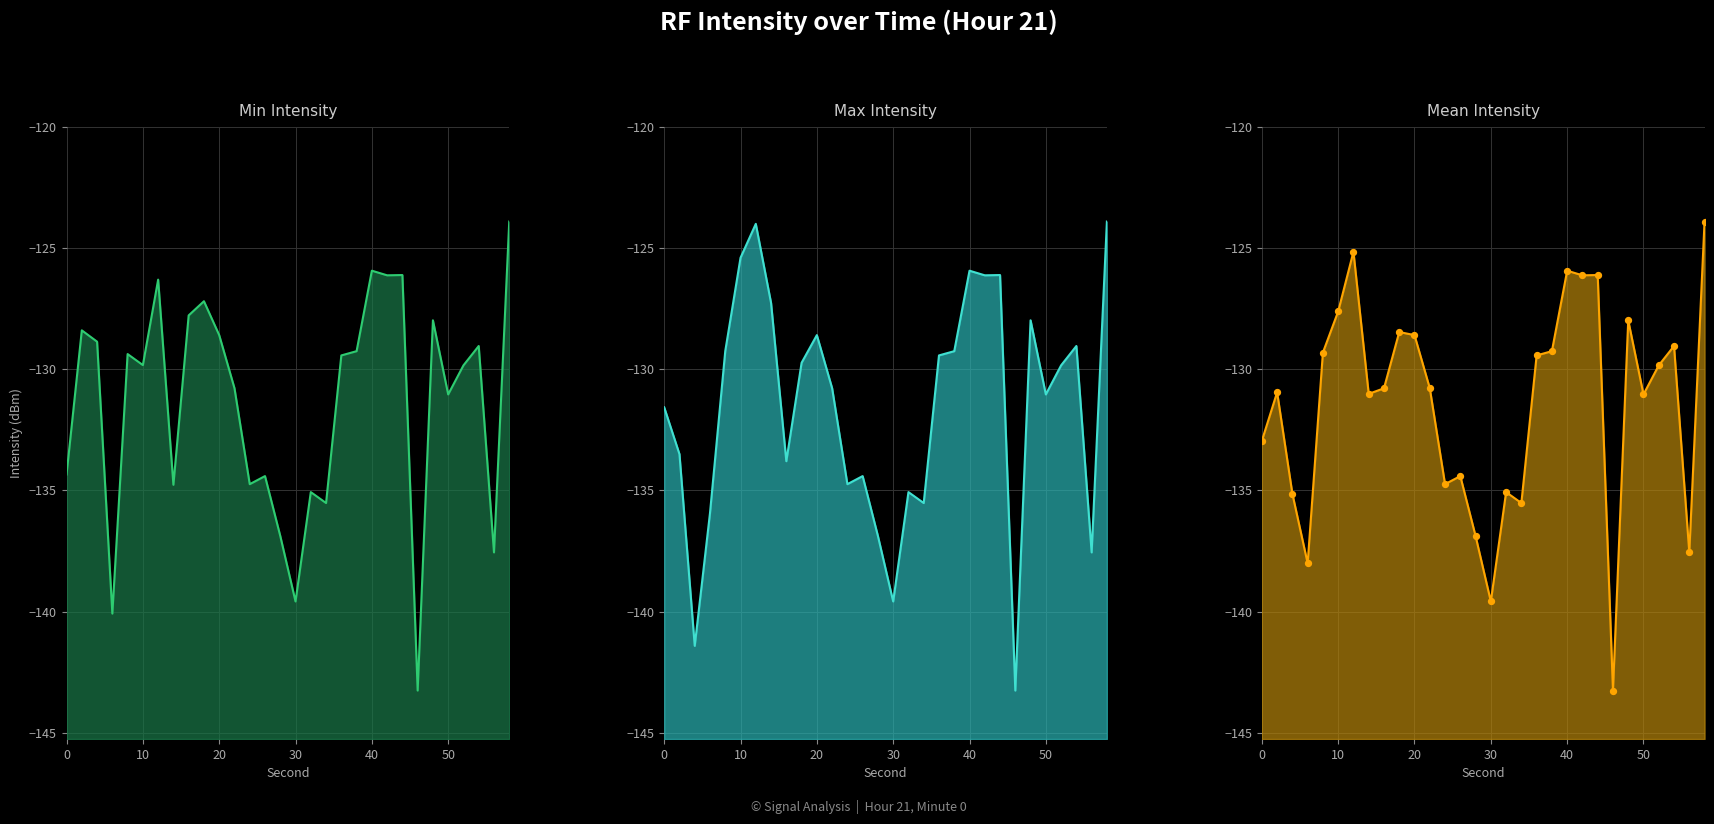

Which series reaches the maximum Y coordinate?

Min Intensity